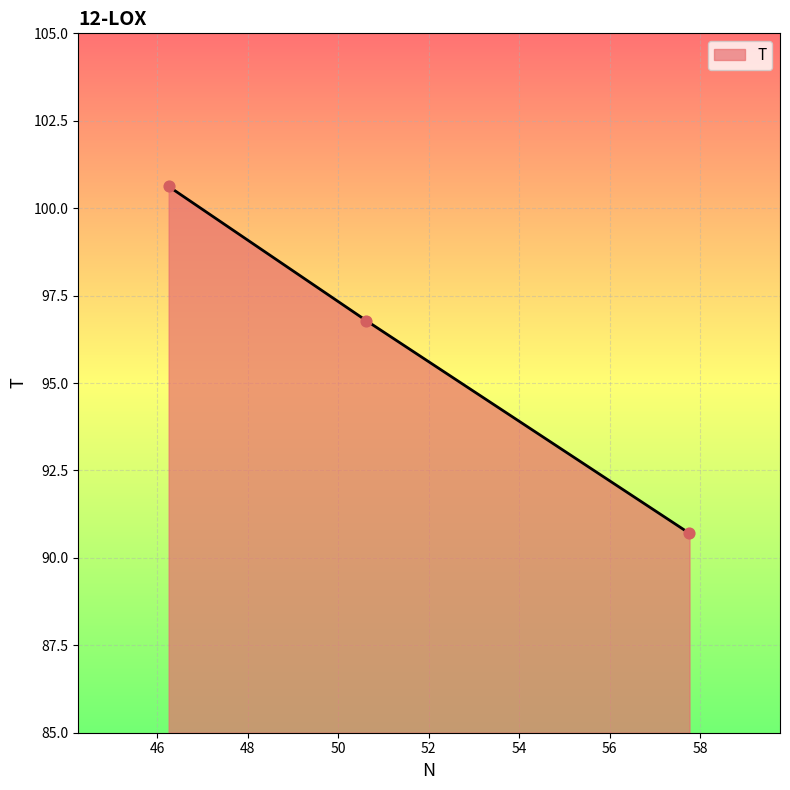

What is the smallest value displayed?

90.7